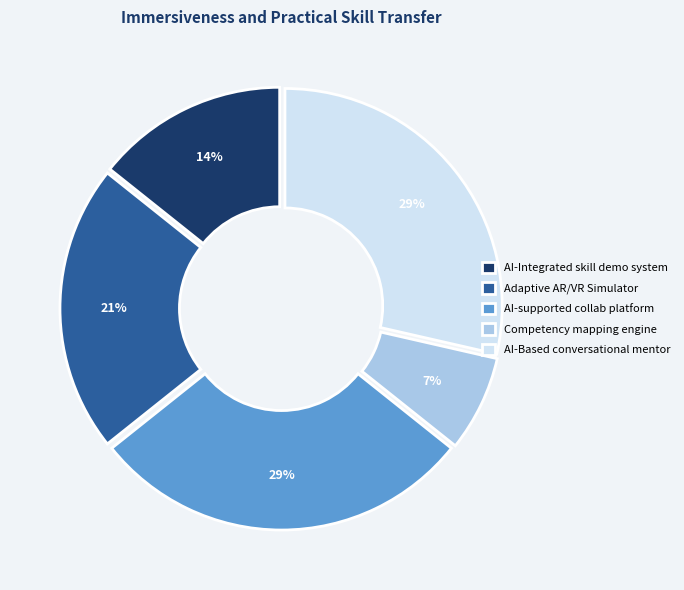

Which has a higher value, AI-supported collab platform or AI-Integrated skill demo system?

AI-supported collab platform